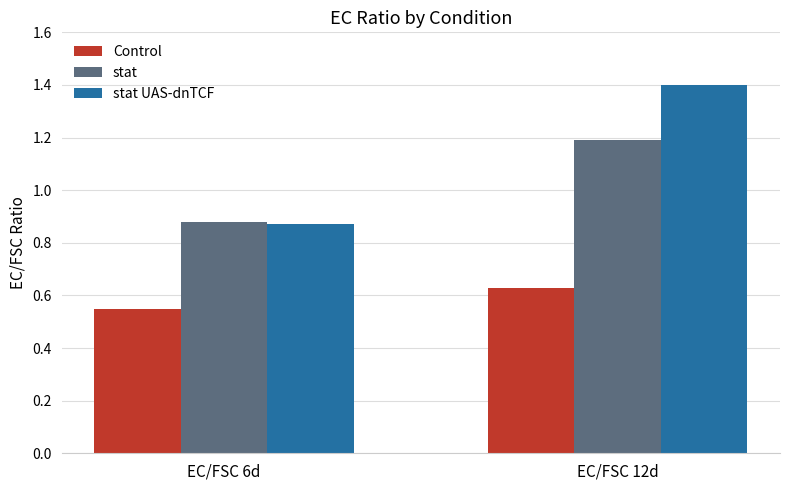

Rank the series by their average value, from lowest to highest.

Control, stat, stat UAS-dnTCF